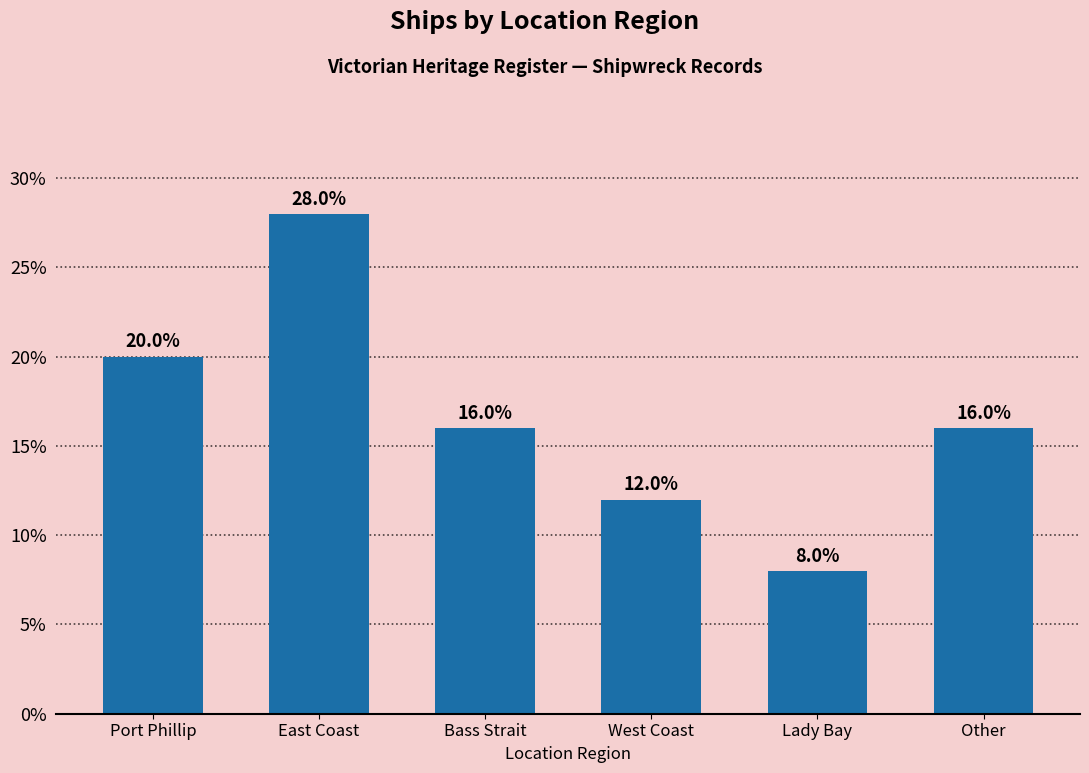

At which label does the data first exceed 16?

Port Phillip